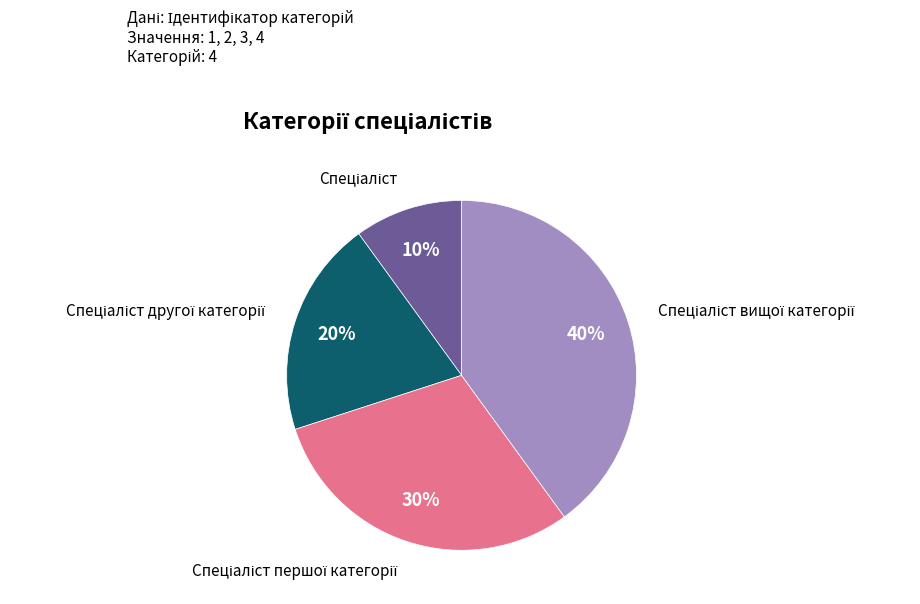

To the nearest percent, what is the average slice percentage?

25%